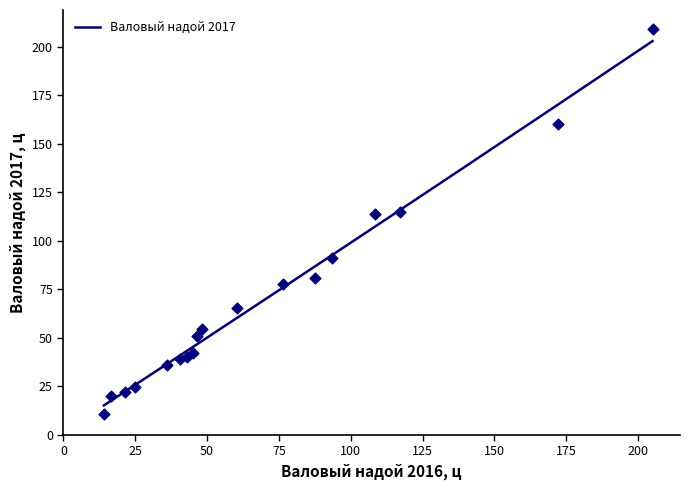

At how many categories does at least one series exceed 82?

6